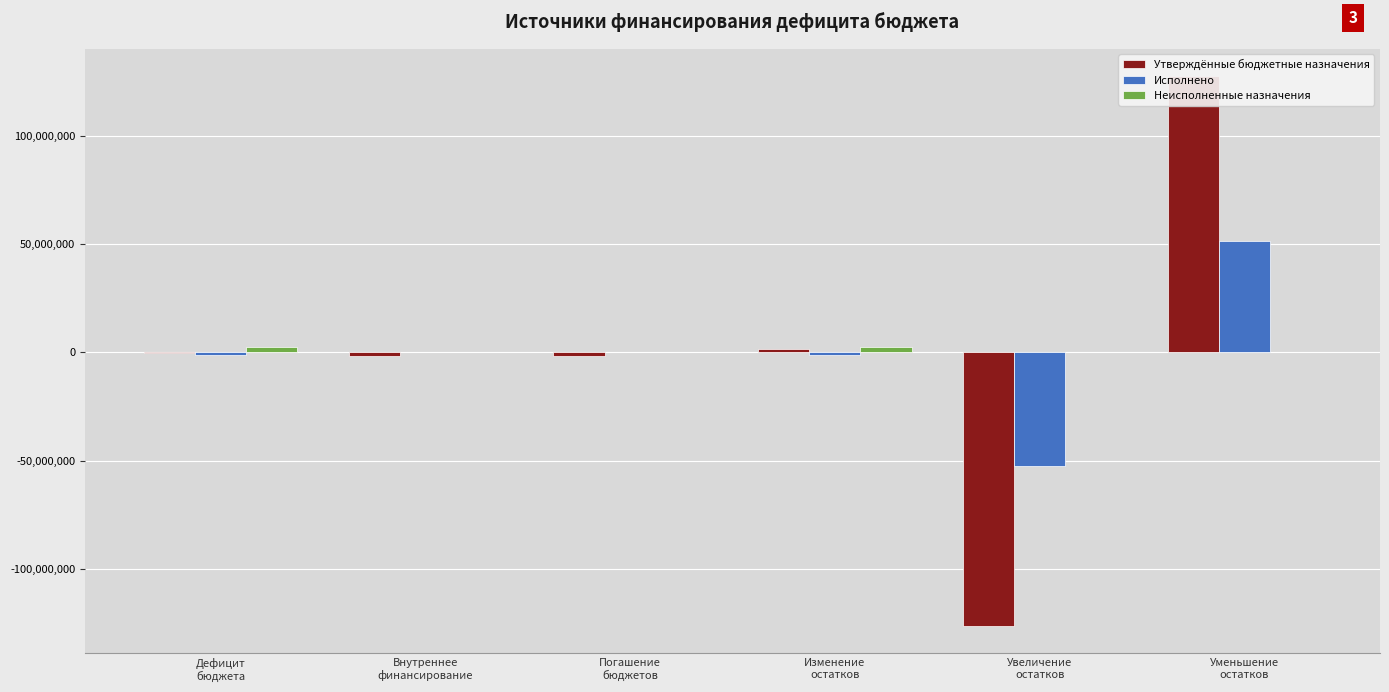

List the labels in order of Неисполненные назначения value, largest first.

Дефицит
бюджета, Изменение
остатков, Внутреннее
финансирование, Погашение
бюджетов, Увеличение
остатков, Уменьшение
остатков